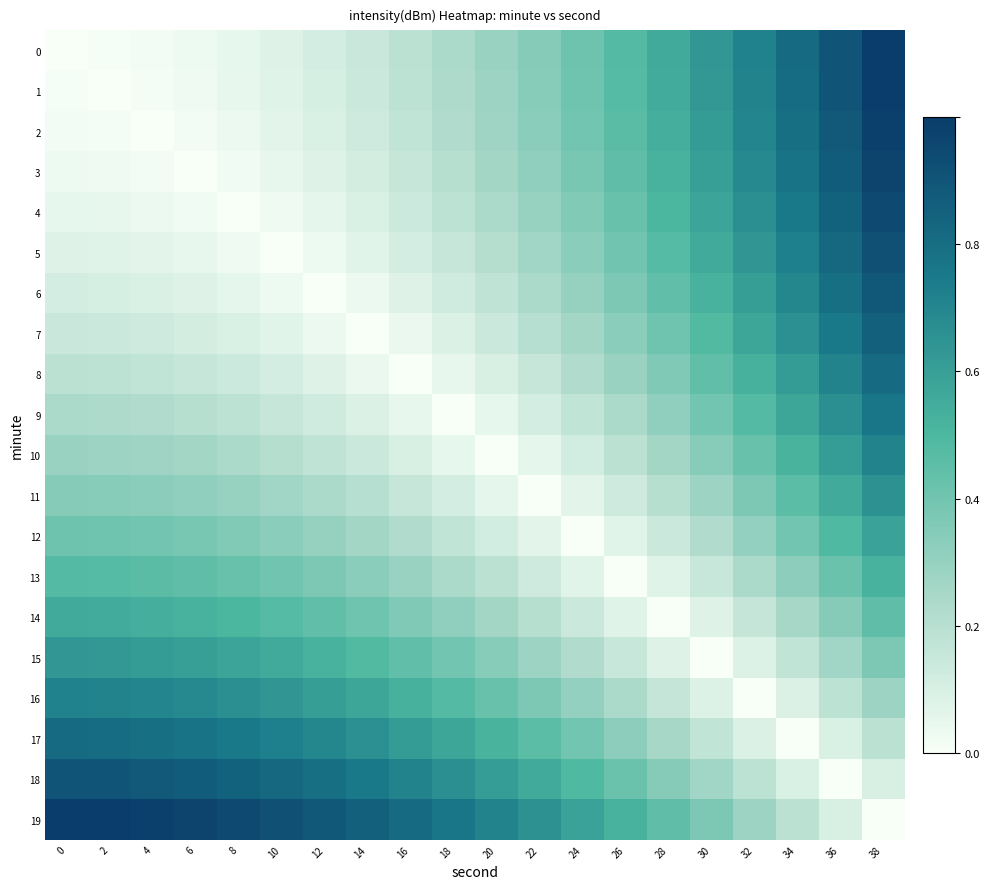

Reading left to right, transcribe all the data shown in this chart.

0: 0=0.0	2=0.0	4=0.0	6=0.0	8=0.1	10=0.1	12=0.1	14=0.1	16=0.2	18=0.2	20=0.3	22=0.3	24=0.4	26=0.5	28=0.6	30=0.6	32=0.7	34=0.8	36=0.9	38=1.0
1: 0=0.0	2=0.0	4=0.0	6=0.0	8=0.0	10=0.1	12=0.1	14=0.1	16=0.2	18=0.2	20=0.3	22=0.3	24=0.4	26=0.5	28=0.5	30=0.6	32=0.7	34=0.8	36=0.9	38=1.0
2: 0=0.0	2=0.0	4=0.0	6=0.0	8=0.0	10=0.1	12=0.1	14=0.1	16=0.2	18=0.2	20=0.3	22=0.3	24=0.4	26=0.5	28=0.5	30=0.6	32=0.7	34=0.8	36=0.9	38=1.0
3: 0=0.0	2=0.0	4=0.0	6=0.0	8=0.0	10=0.0	12=0.1	14=0.1	16=0.2	18=0.2	20=0.3	22=0.3	24=0.4	26=0.4	28=0.5	30=0.6	32=0.7	34=0.8	36=0.9	38=1.0
4: 0=0.1	2=0.0	4=0.0	6=0.0	8=0.0	10=0.0	12=0.1	14=0.1	16=0.1	18=0.2	20=0.2	22=0.3	24=0.4	26=0.4	28=0.5	30=0.6	32=0.7	34=0.8	36=0.8	38=0.9
5: 0=0.1	2=0.1	4=0.1	6=0.0	8=0.0	10=0.0	12=0.0	14=0.1	16=0.1	18=0.2	20=0.2	22=0.3	24=0.3	26=0.4	28=0.5	30=0.6	32=0.6	34=0.7	36=0.8	38=0.9
6: 0=0.1	2=0.1	4=0.1	6=0.1	8=0.1	10=0.0	12=0.0	14=0.0	16=0.1	18=0.1	20=0.2	22=0.2	24=0.3	26=0.4	28=0.4	30=0.5	32=0.6	34=0.7	36=0.8	38=0.9
7: 0=0.1	2=0.1	4=0.1	6=0.1	8=0.1	10=0.1	12=0.0	14=0.0	16=0.0	18=0.1	20=0.1	22=0.2	24=0.3	26=0.3	28=0.4	30=0.5	32=0.6	34=0.7	36=0.8	38=0.9
8: 0=0.2	2=0.2	4=0.2	6=0.2	8=0.1	10=0.1	12=0.1	14=0.0	16=0.0	18=0.0	20=0.1	22=0.2	24=0.2	26=0.3	28=0.4	30=0.4	32=0.5	34=0.6	36=0.7	38=0.8
9: 0=0.2	2=0.2	4=0.2	6=0.2	8=0.2	10=0.2	12=0.1	14=0.1	16=0.0	18=0.0	20=0.1	22=0.1	24=0.2	26=0.2	28=0.3	30=0.4	32=0.5	34=0.6	36=0.7	38=0.8
10: 0=0.3	2=0.3	4=0.3	6=0.3	8=0.2	10=0.2	12=0.2	14=0.1	16=0.1	18=0.1	20=0.0	22=0.1	24=0.1	26=0.2	28=0.3	30=0.3	32=0.4	34=0.5	36=0.6	38=0.7
11: 0=0.3	2=0.3	4=0.3	6=0.3	8=0.3	10=0.3	12=0.2	14=0.2	16=0.2	18=0.1	20=0.1	22=0.0	24=0.1	26=0.1	28=0.2	30=0.3	32=0.4	34=0.5	36=0.6	38=0.7
12: 0=0.4	2=0.4	4=0.4	6=0.4	8=0.4	10=0.3	12=0.3	14=0.3	16=0.2	18=0.2	20=0.1	22=0.1	24=0.0	26=0.1	28=0.1	30=0.2	32=0.3	34=0.4	36=0.5	38=0.6
13: 0=0.5	2=0.5	4=0.5	6=0.4	8=0.4	10=0.4	12=0.4	14=0.3	16=0.3	18=0.2	20=0.2	22=0.1	24=0.1	26=0.0	28=0.1	30=0.2	32=0.2	34=0.3	36=0.4	38=0.5
14: 0=0.6	2=0.5	4=0.5	6=0.5	8=0.5	10=0.5	12=0.4	14=0.4	16=0.4	18=0.3	20=0.3	22=0.2	24=0.1	26=0.1	28=0.0	30=0.1	32=0.2	34=0.3	36=0.3	38=0.4
15: 0=0.6	2=0.6	4=0.6	6=0.6	8=0.6	10=0.6	12=0.5	14=0.5	16=0.4	18=0.4	20=0.3	22=0.3	24=0.2	26=0.2	28=0.1	30=0.0	32=0.1	34=0.2	36=0.3	38=0.4
16: 0=0.7	2=0.7	4=0.7	6=0.7	8=0.7	10=0.6	12=0.6	14=0.6	16=0.5	18=0.5	20=0.4	22=0.4	24=0.3	26=0.2	28=0.2	30=0.1	32=0.0	34=0.1	36=0.2	38=0.3
17: 0=0.8	2=0.8	4=0.8	6=0.8	8=0.8	10=0.7	12=0.7	14=0.7	16=0.6	18=0.6	20=0.5	22=0.5	24=0.4	26=0.3	28=0.3	30=0.2	32=0.1	34=0.0	36=0.1	38=0.2
18: 0=0.9	2=0.9	4=0.9	6=0.9	8=0.8	10=0.8	12=0.8	14=0.8	16=0.7	18=0.7	20=0.6	22=0.6	24=0.5	26=0.4	28=0.3	30=0.3	32=0.2	34=0.1	36=0.0	38=0.1
19: 0=1.0	2=1.0	4=1.0	6=1.0	8=0.9	10=0.9	12=0.9	14=0.9	16=0.8	18=0.8	20=0.7	22=0.7	24=0.6	26=0.5	28=0.4	30=0.4	32=0.3	34=0.2	36=0.1	38=0.0